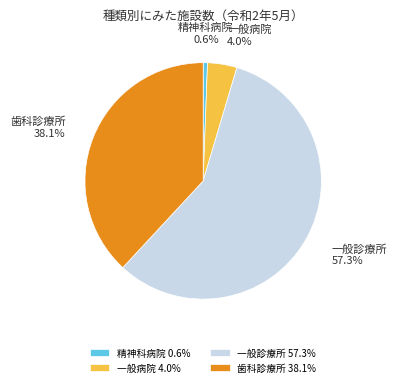

Does 一般診療所 represent more than half of the total?

Yes